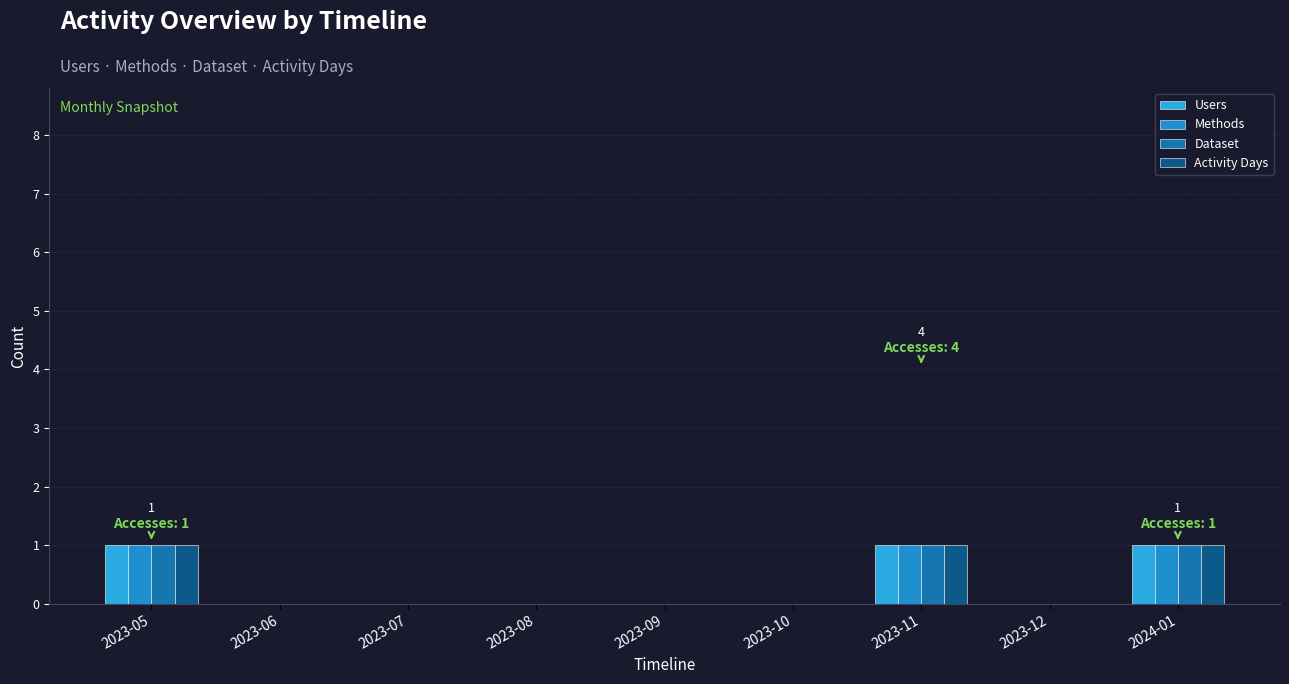

True or false: Activity Days has a value of 0 at 2023-10.

True